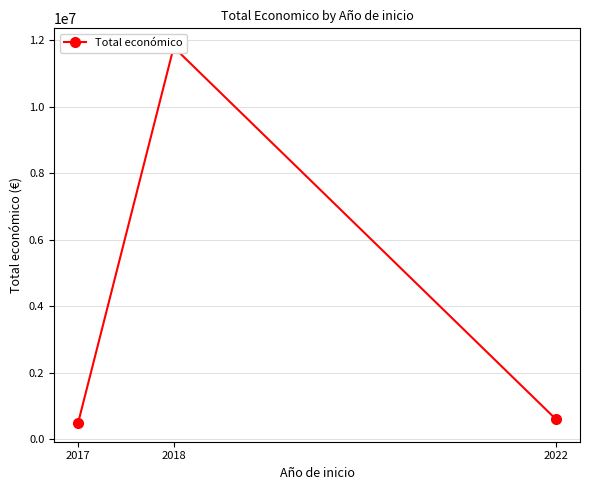

What is the difference between the values at 2018 and 2022?

11185401